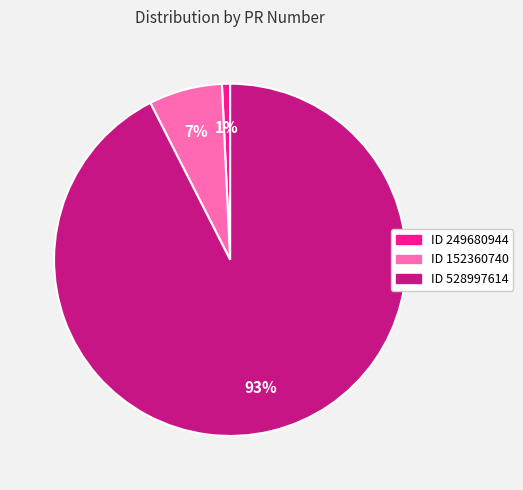

To the nearest percent, what is the average slice percentage?

33%